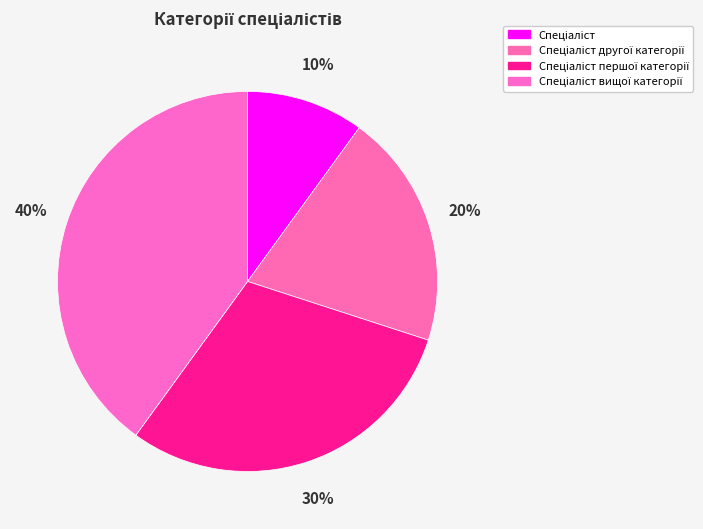

Is it true that Спеціаліст першої категорії is 30% of the pie?

True